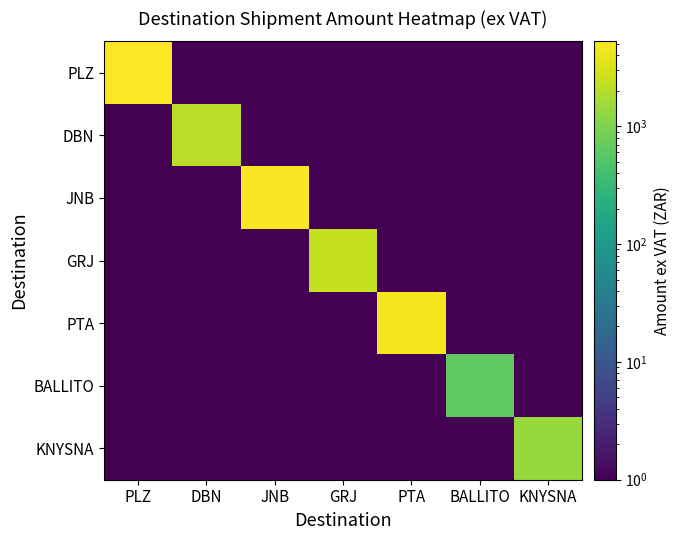

How many distinct data groups are displayed?

7